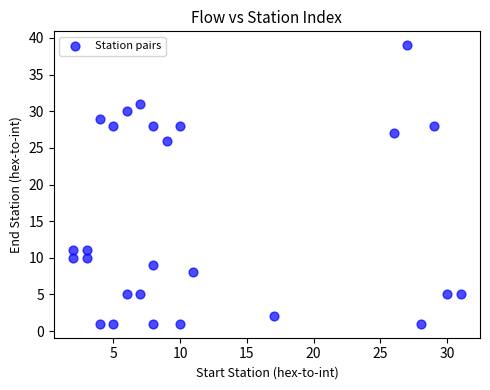

What Y value in the scatter plot is closest to 20?

26